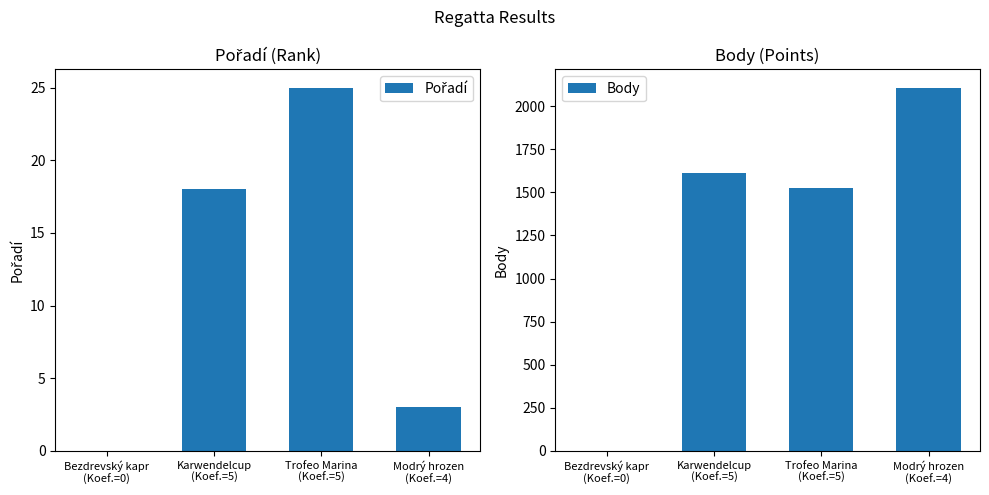

Reading right to left, what are all the values shown in this chart?

Pořadí: Modrý hrozen
(Koef.=4)=3	Trofeo Marina
(Koef.=5)=25	Karwendelcup
(Koef.=5)=18	Bezdrevský kapr
(Koef.=0)=0
Body: Modrý hrozen
(Koef.=4)=2108	Trofeo Marina
(Koef.=5)=1526	Karwendelcup
(Koef.=5)=1614	Bezdrevský kapr
(Koef.=0)=0